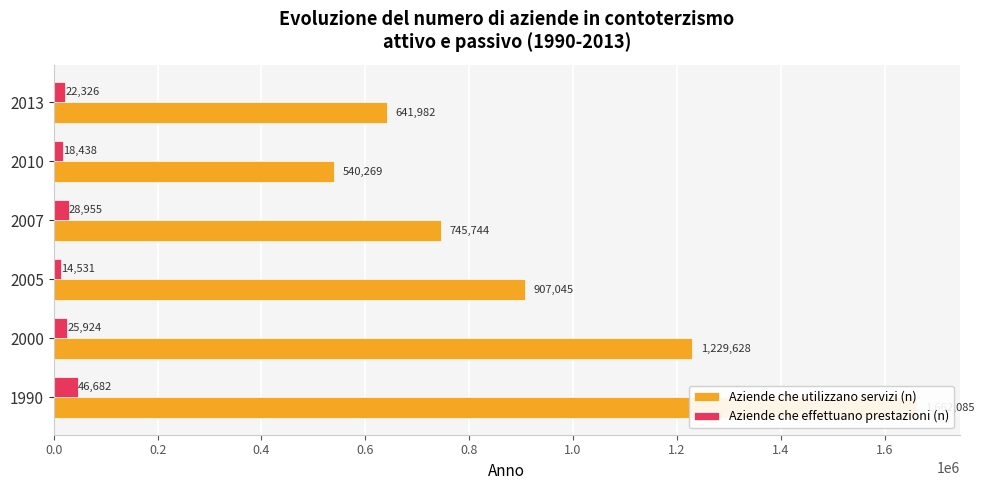

True or false: Aziende che utilizzano servizi (n) has a value of 857772 at 2010.

False